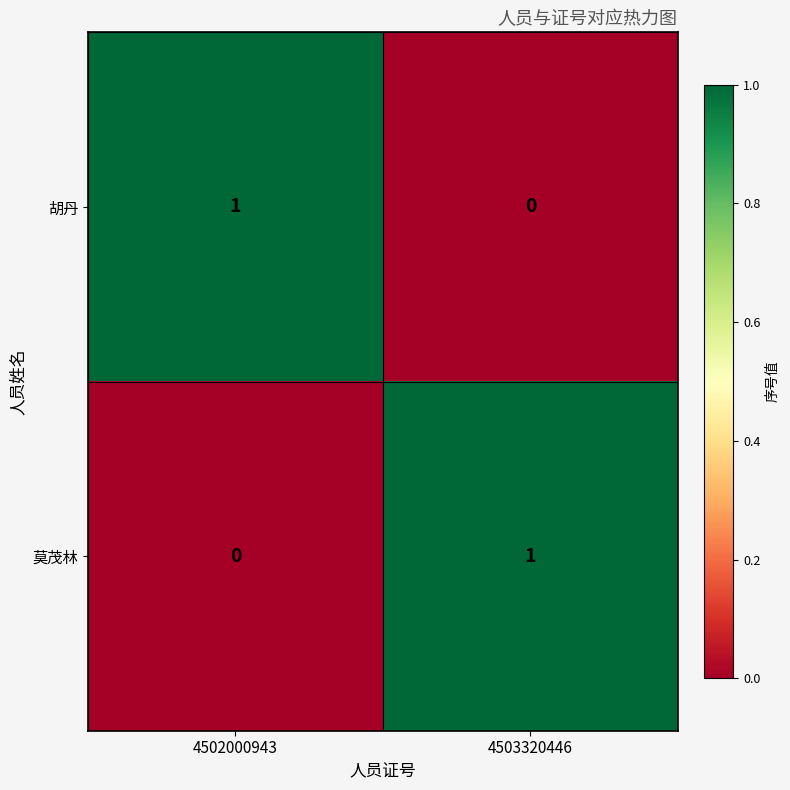

Is it true that 胡丹 equals 0 at 4503320446?

True